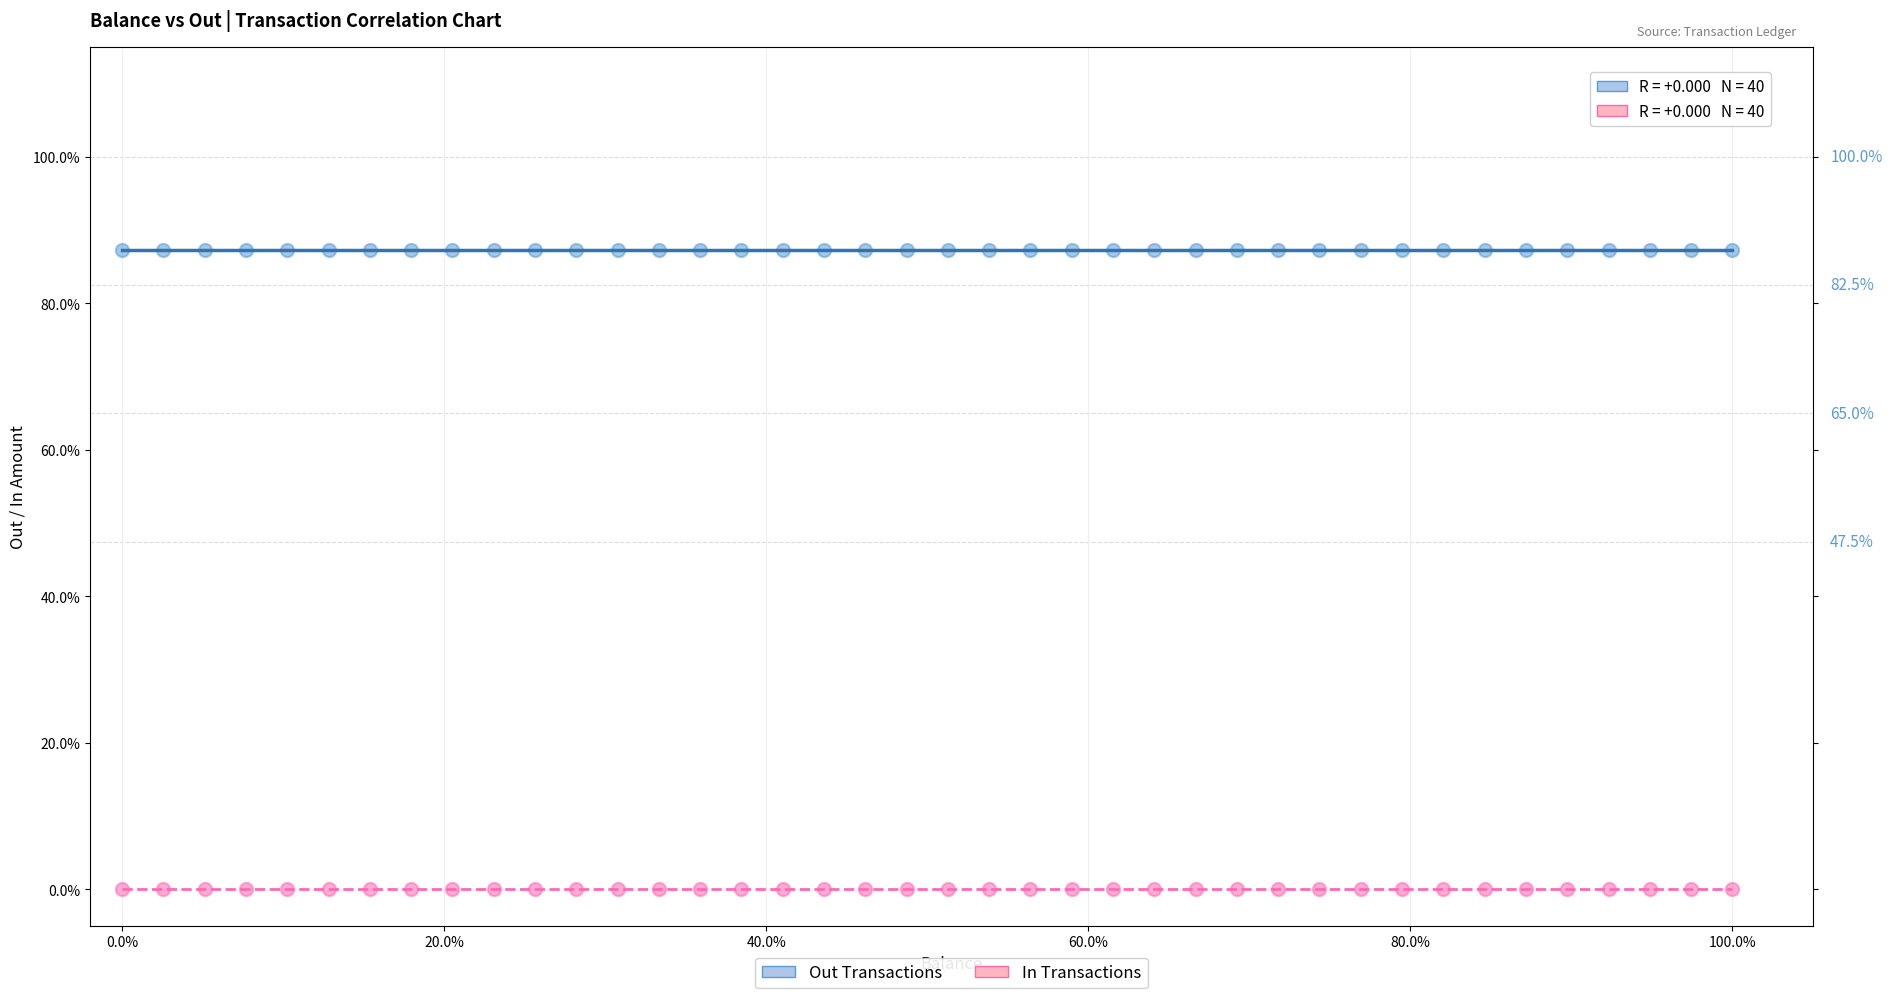

Which series reaches the maximum Y coordinate?

Out Transactions